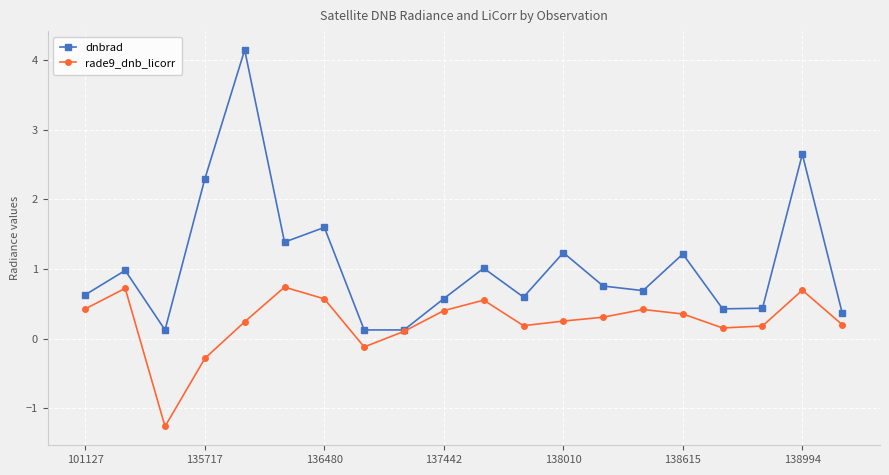

What is the maximum value shown in the chart?

4.1